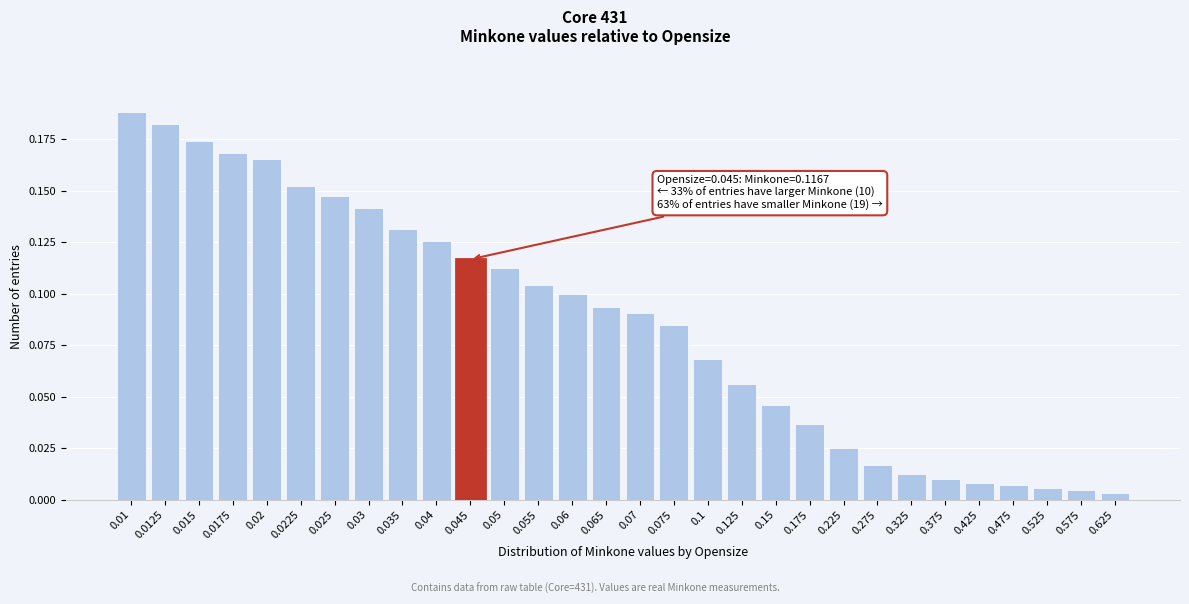

What is the label of the 11th bar from the right?

0.15